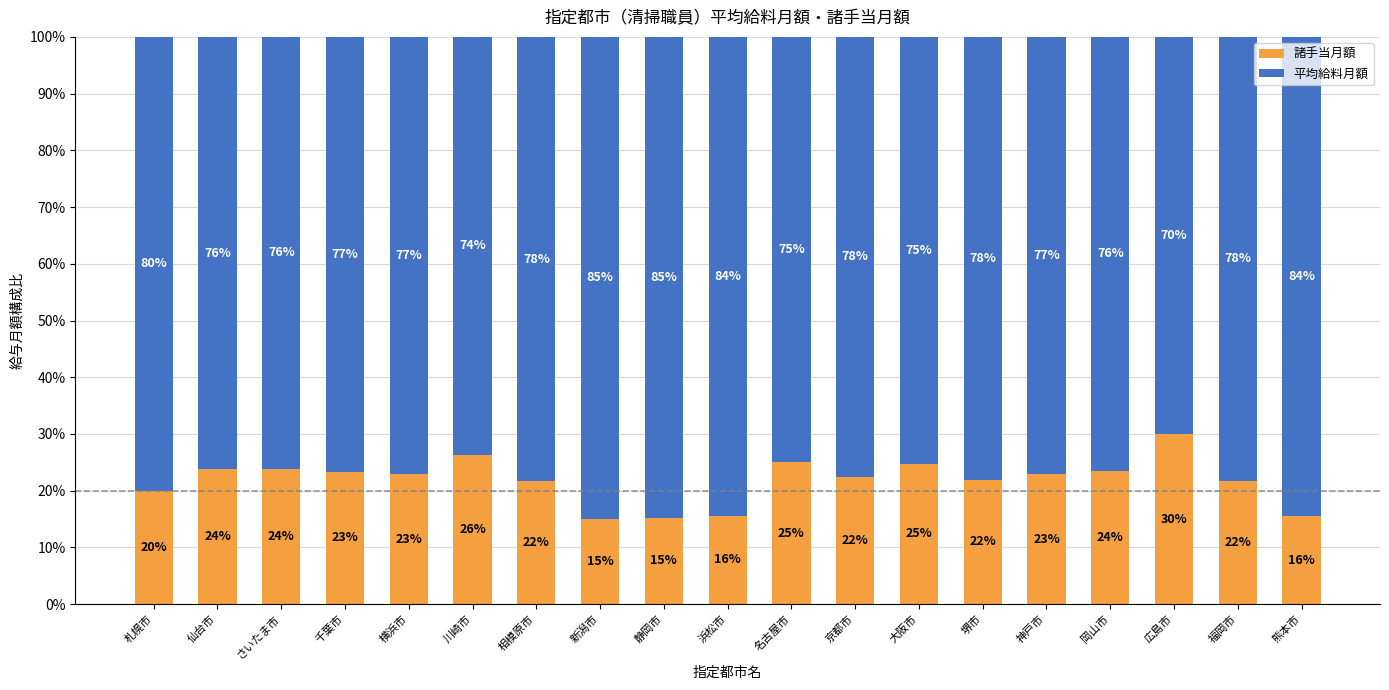

What is the difference between the maximum and minimum values in the 諸手当月額 series?

15.0